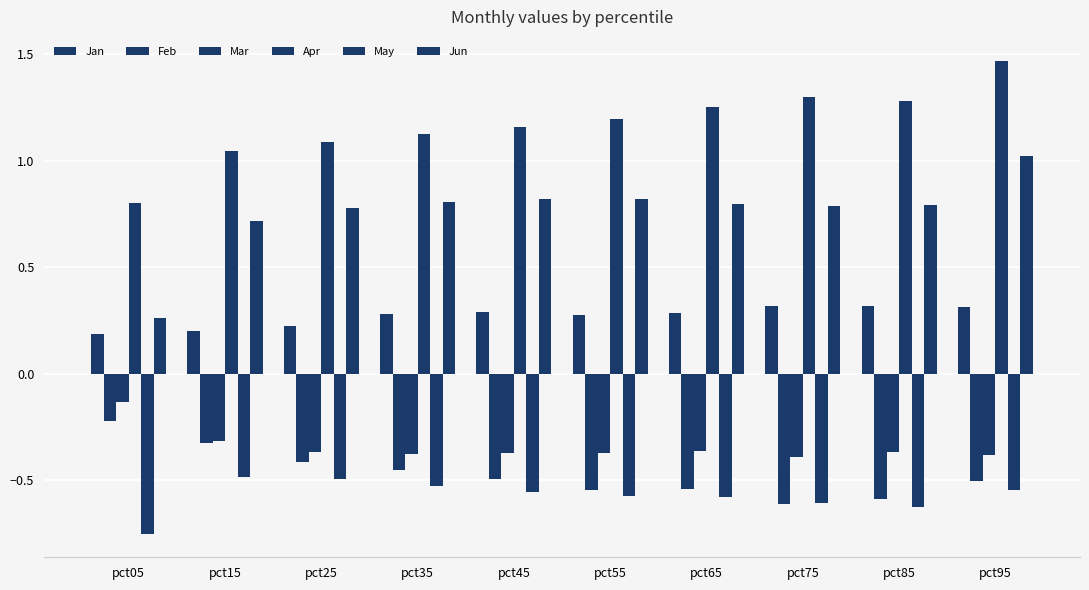

Count the number of categories in the chart.

10